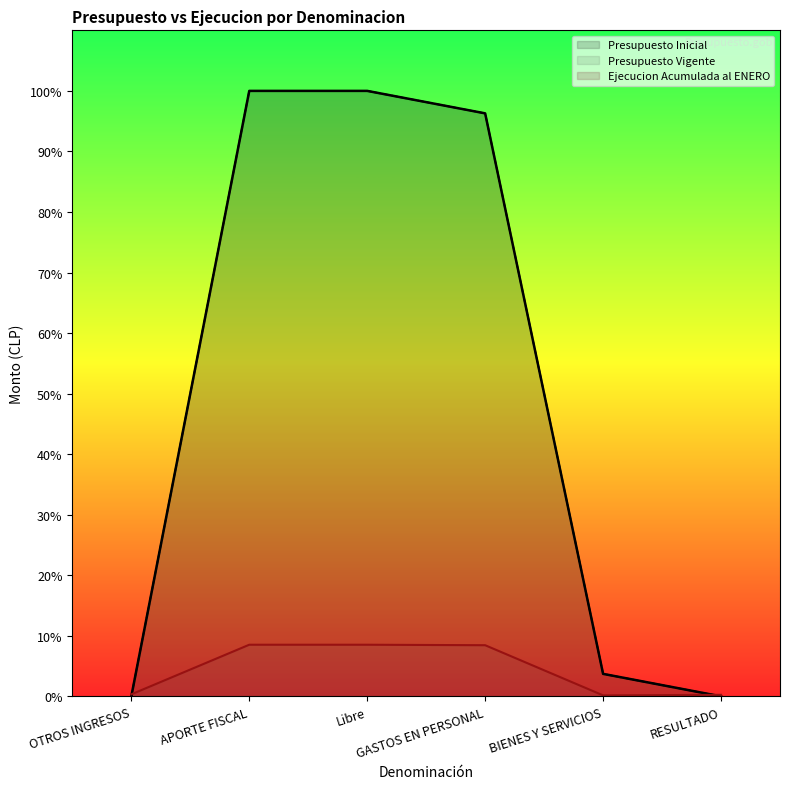

At which category does Ejecucion Acumulada al ENERO reach its first local valley?

BIENES Y SERVICIOS